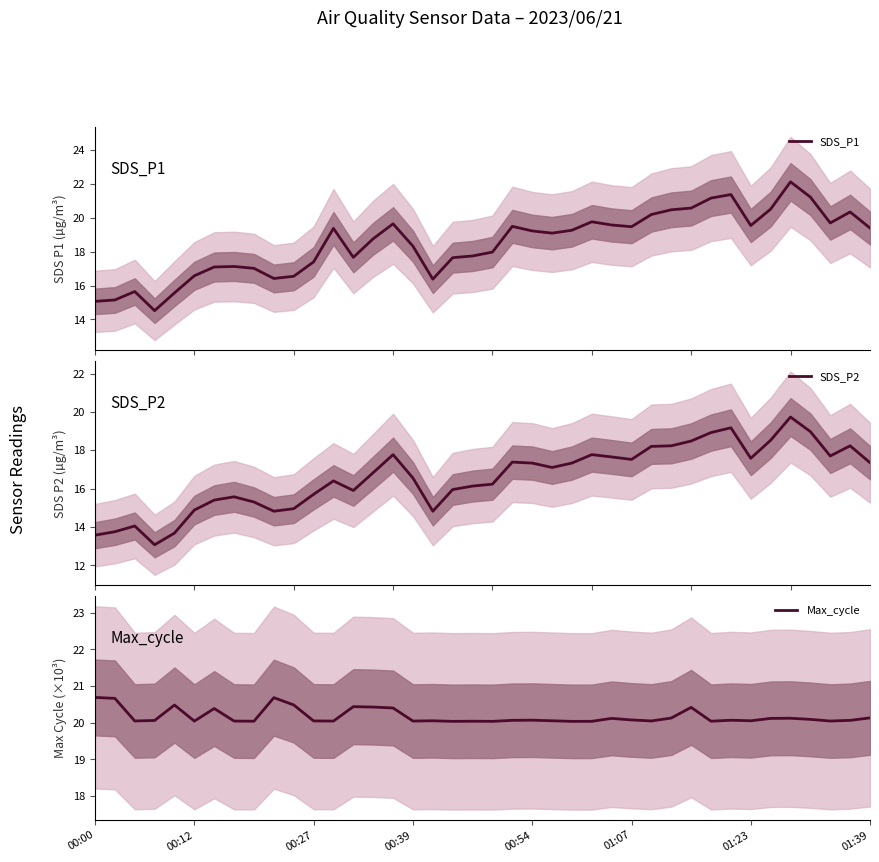

Rank the series by their average value, from lowest to highest.

SDS_P2, SDS_P1, Max_cycle